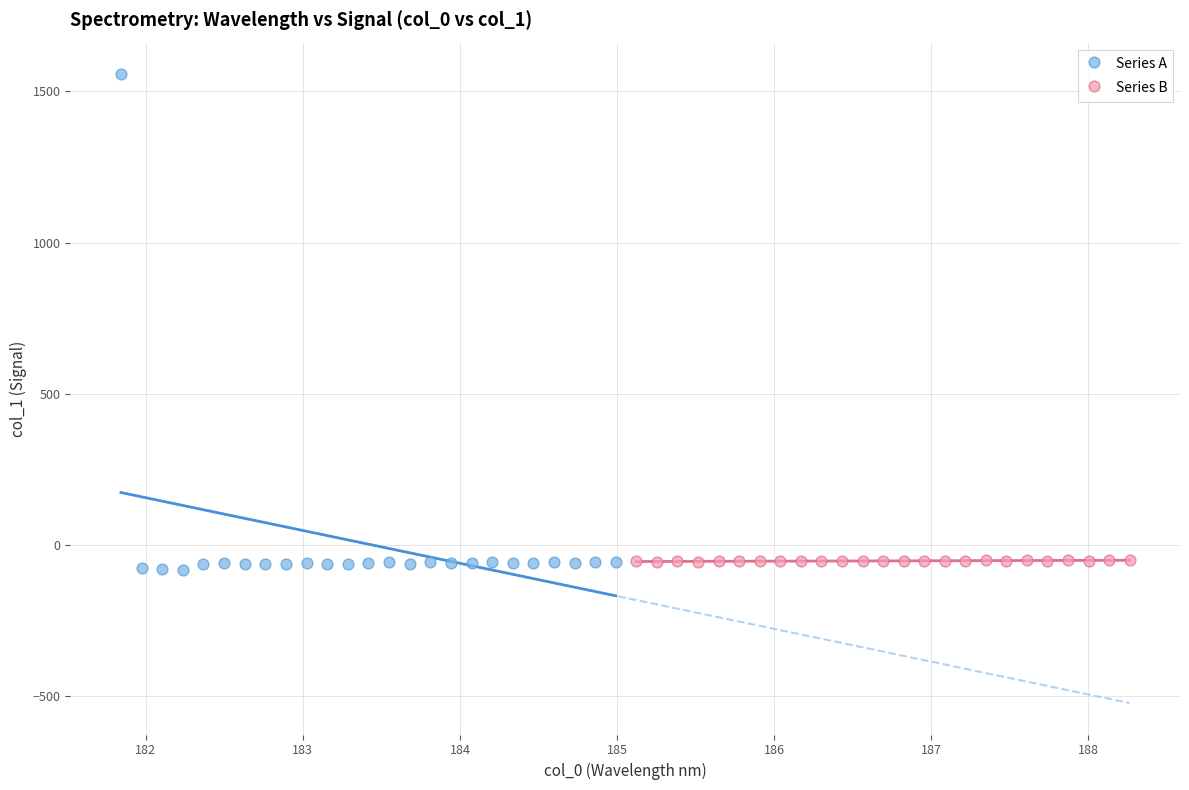

Which series contains the lowest Y value?

Series A